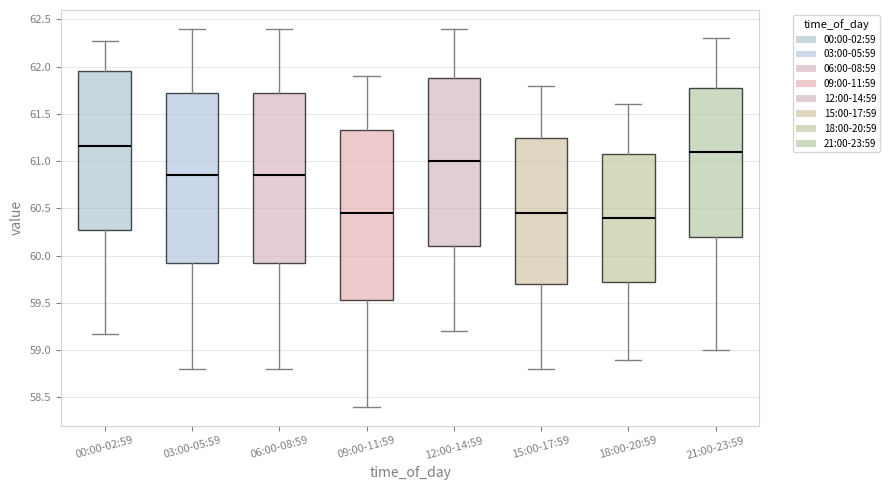

Reading left to right, read every box against the y-axis: the position of its median line, the range the box covers, and the ends of its whiskers. The values are not printed on the chart, so give them approximately, as read against the axis.

00:00-02:59: median 61.15, box 60.30 to 61.95, whiskers 59.15 to 62.25
03:00-05:59: median 60.85, box 59.95 to 61.75, whiskers 58.80 to 62.40
06:00-08:59: median 60.85, box 59.95 to 61.75, whiskers 58.80 to 62.40
09:00-11:59: median 60.45, box 59.55 to 61.35, whiskers 58.40 to 61.90
12:00-14:59: median 61.00, box 60.10 to 61.90, whiskers 59.20 to 62.40
15:00-17:59: median 60.45, box 59.70 to 61.25, whiskers 58.80 to 61.80
18:00-20:59: median 60.40, box 59.75 to 61.10, whiskers 58.90 to 61.60
21:00-23:59: median 61.10, box 60.20 to 61.80, whiskers 59.00 to 62.30